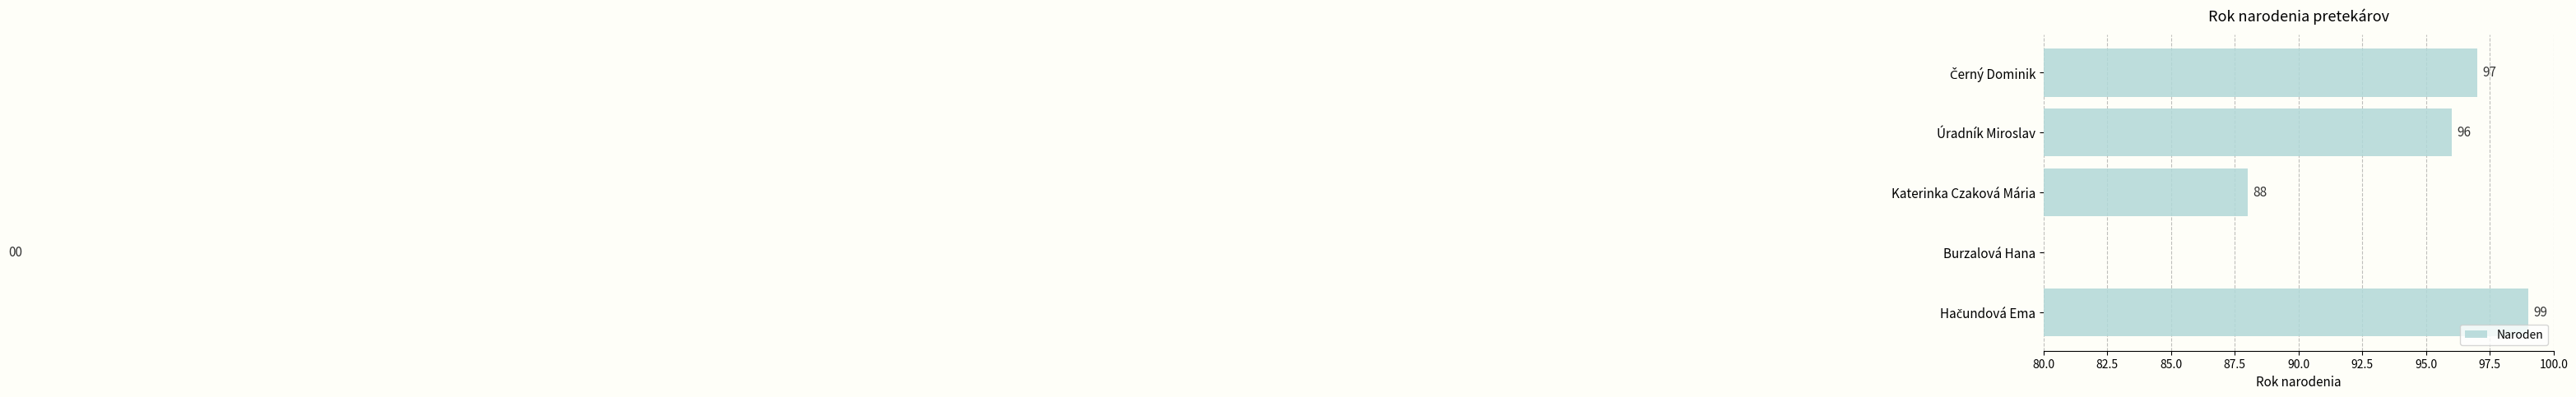

Between Černý Dominik and Hačundová Ema, which is larger?

Hačundová Ema